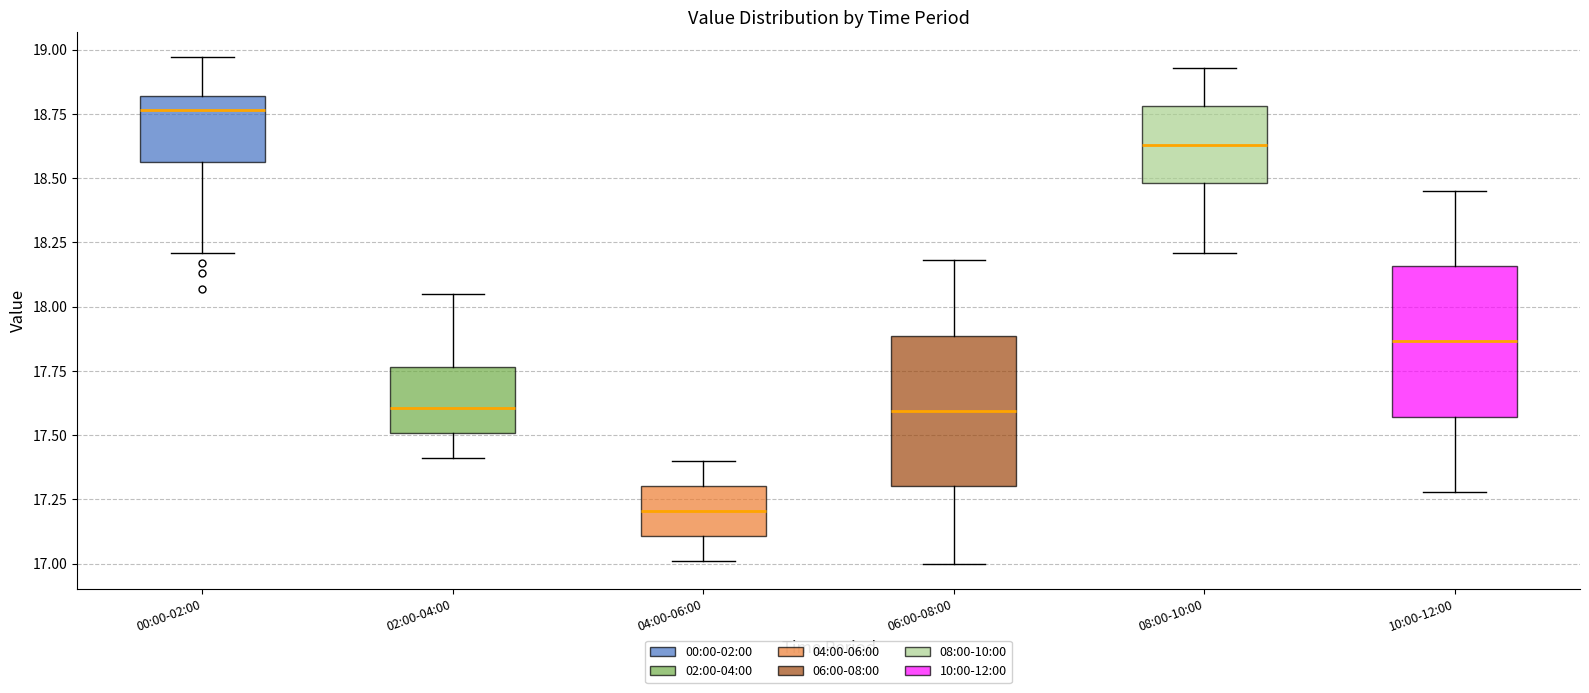

Reading left to right, read every box against the y-axis: the position of its median line, the range the box covers, and the ends of its whiskers. The values are not printed on the chart, so give them approximately, as read against the axis.

00:00-02:00: median 18.75, box 18.55 to 18.80, whiskers 18.20 to 18.95
02:00-04:00: median 17.60, box 17.50 to 17.75, whiskers 17.40 to 18.05
04:00-06:00: median 17.20, box 17.10 to 17.30, whiskers 17.00 to 17.40
06:00-08:00: median 17.60, box 17.30 to 17.90, whiskers 17.00 to 18.20
08:00-10:00: median 18.65, box 18.50 to 18.80, whiskers 18.20 to 18.95
10:00-12:00: median 17.85, box 17.55 to 18.15, whiskers 17.30 to 18.45